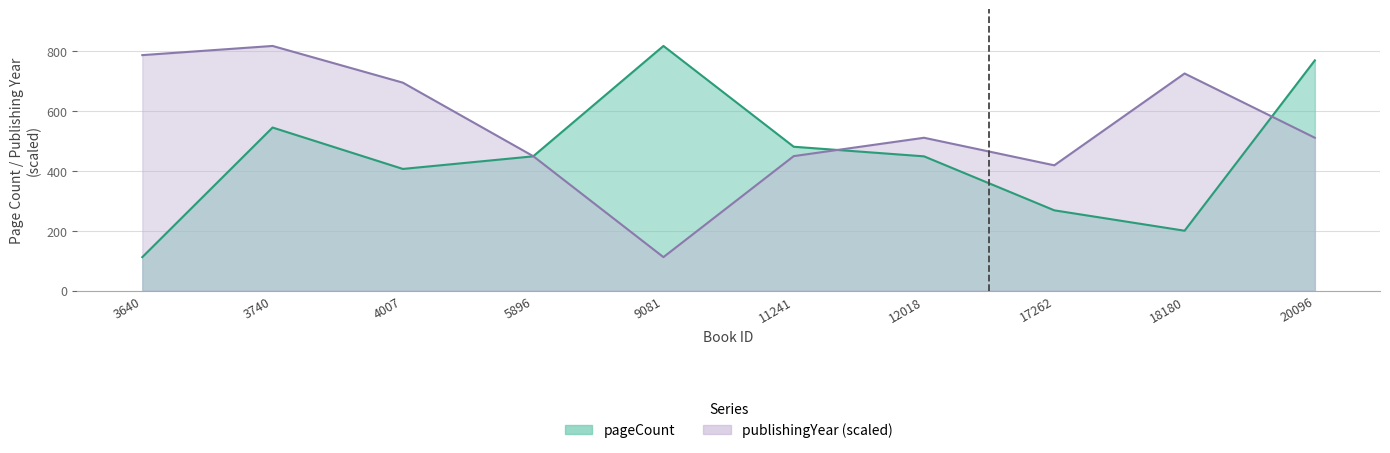

What is the smallest value displayed?

112.0